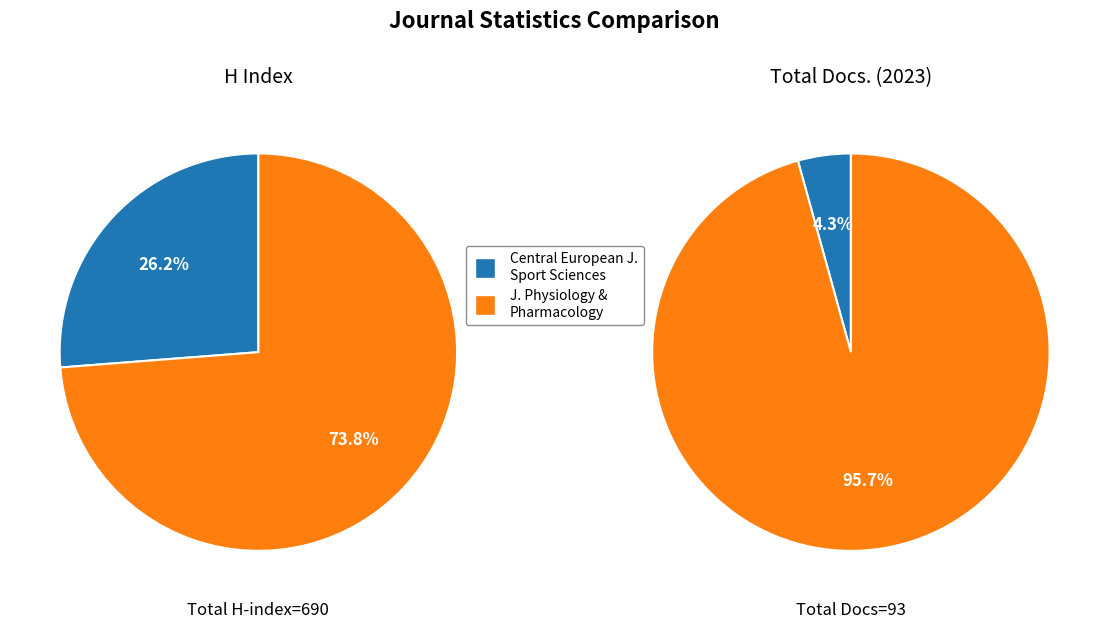

Which category accounts for the majority?

Journal of Physiology and Pharmacology